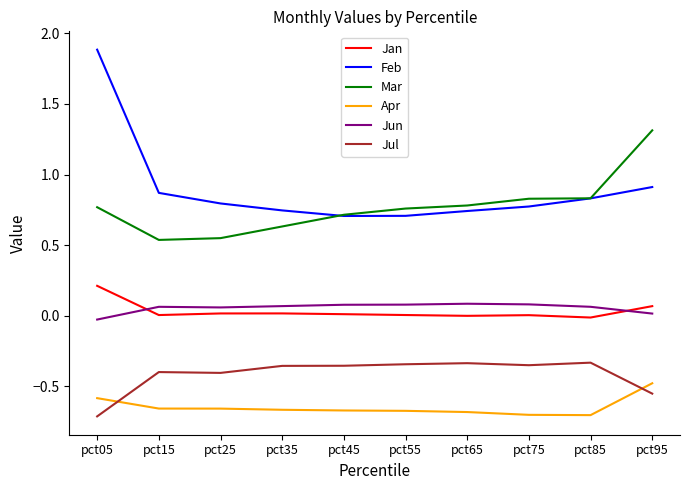

Does the chart have visible grid lines?

No